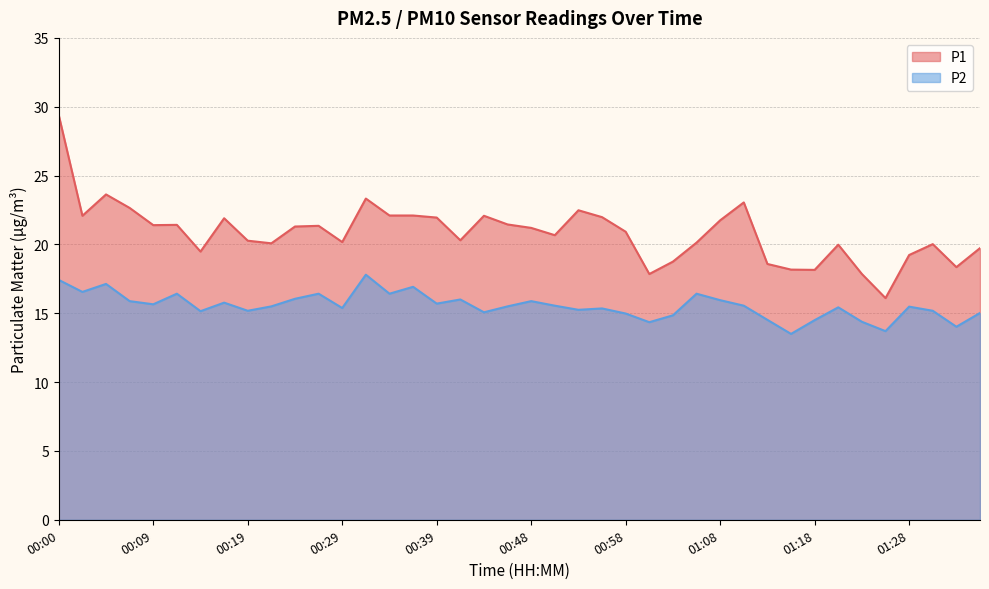

What is the difference between the maximum and minimum values in the P1 series?

13.3